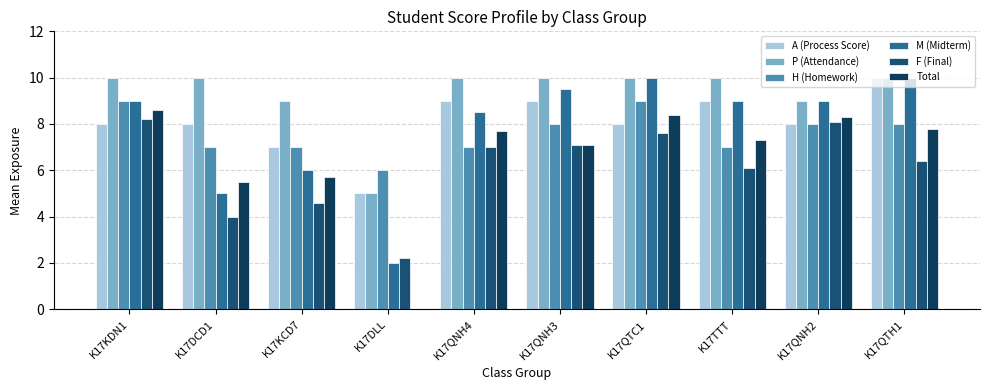

What is the total value across all series at K17KCD7?

39.3